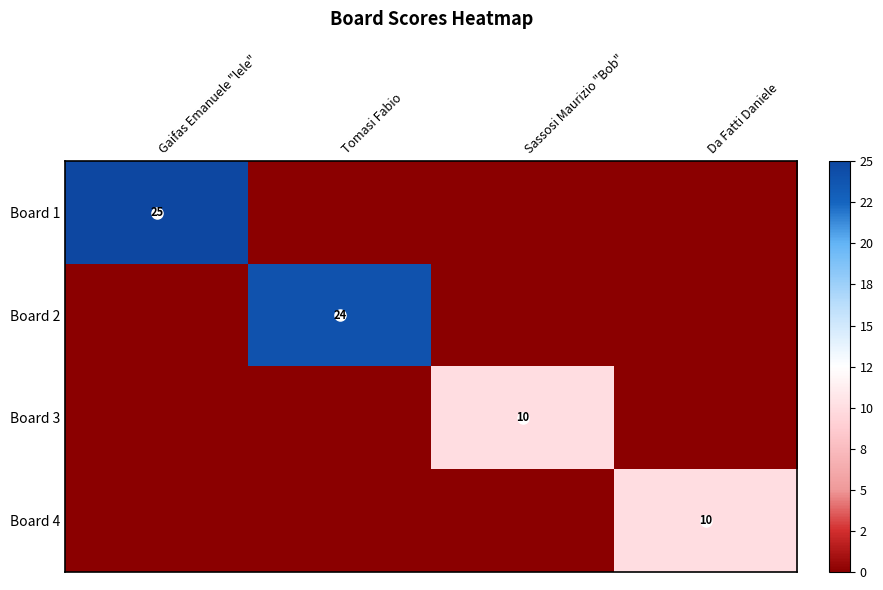

Is it true that Board 3 equals 14 at Sassosi Maurizio "Bob"?

False